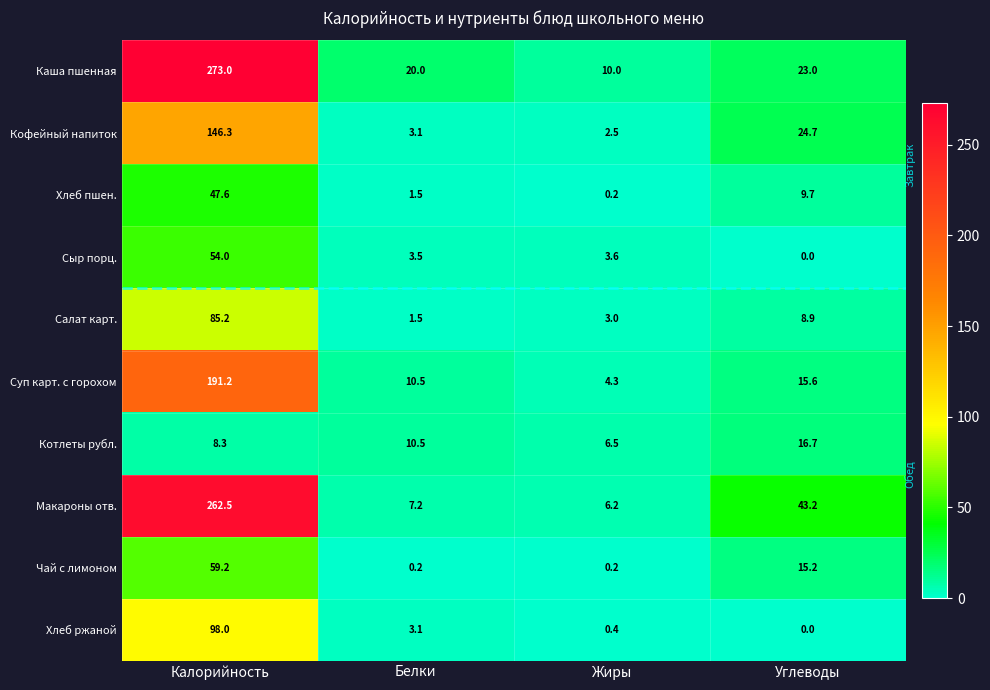

The Сыр порц. series shows 54.0 at Калорийность. True or false?

True